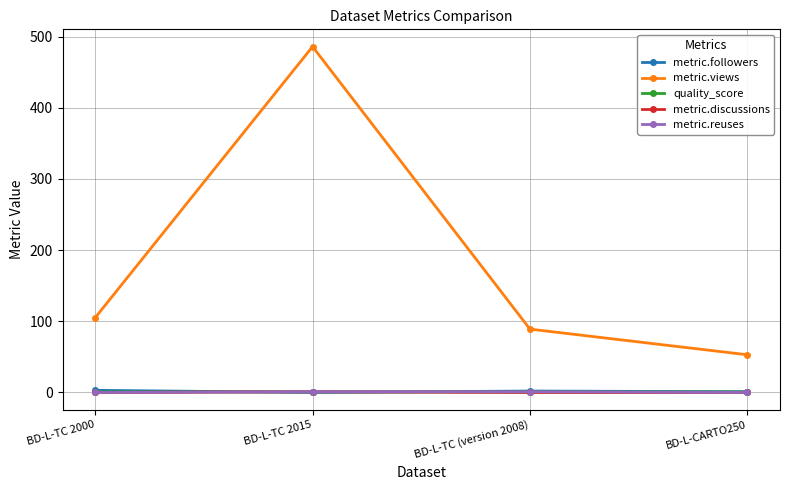

List the labels in order of metric.views value, smallest first.

BD-L-CARTO250, BD-L-TC (version 2008), BD-L-TC 2000, BD-L-TC 2015